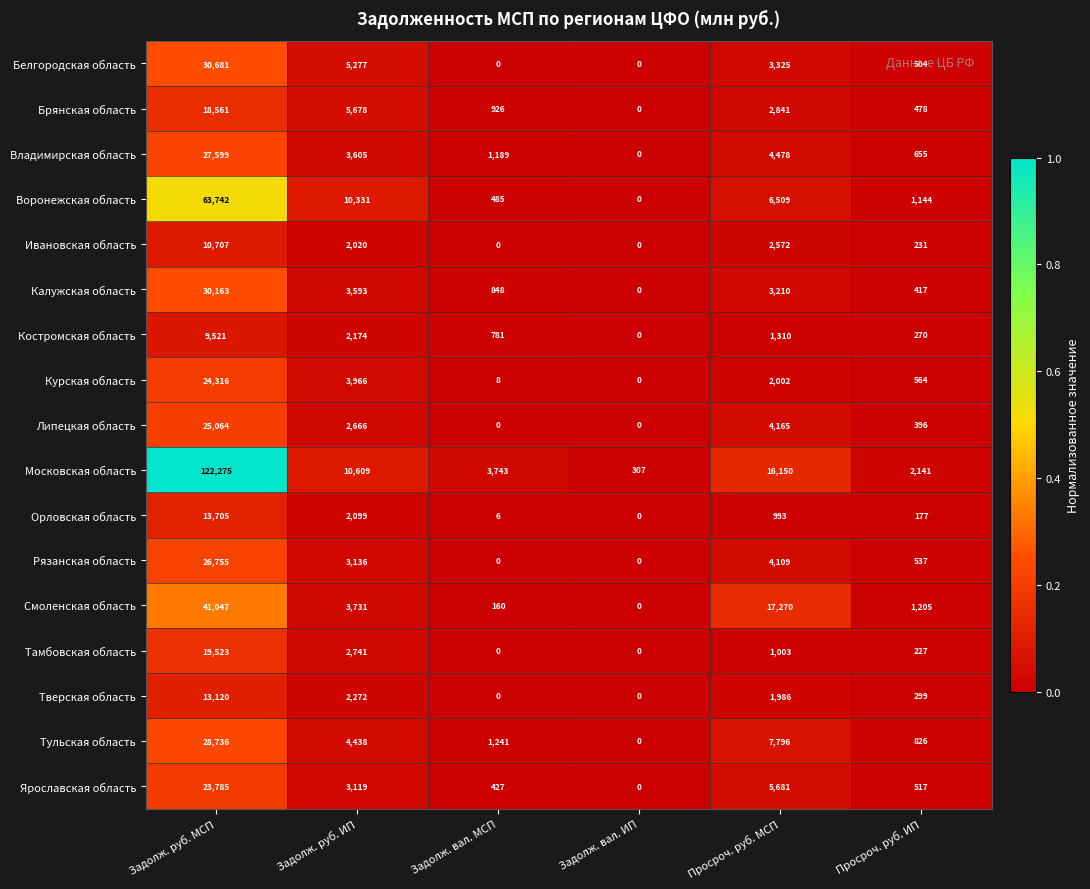

Is it true that Московская область equals 16150 at Просроч. руб. МСП?

True